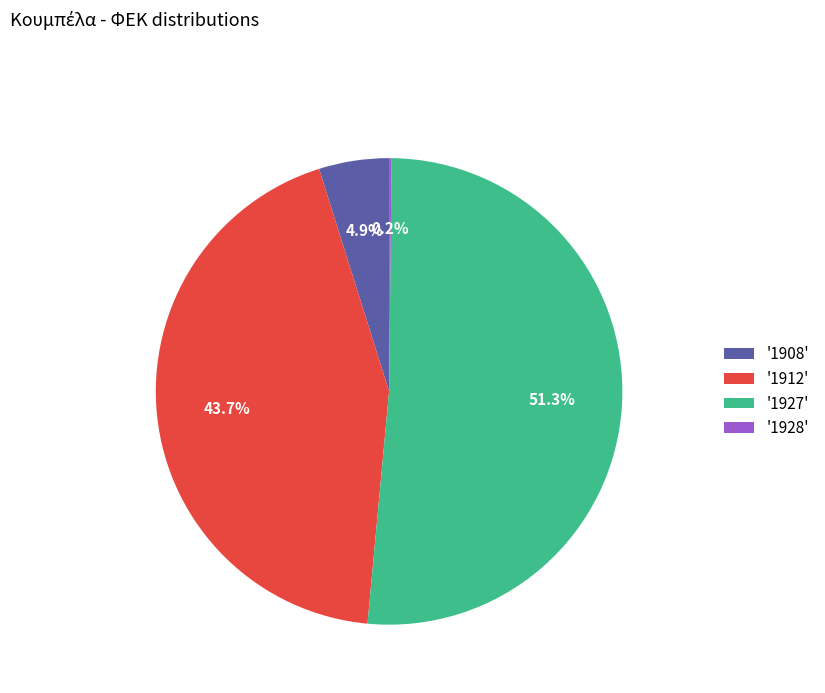

Which category has the biggest portion of the pie?

'1927'